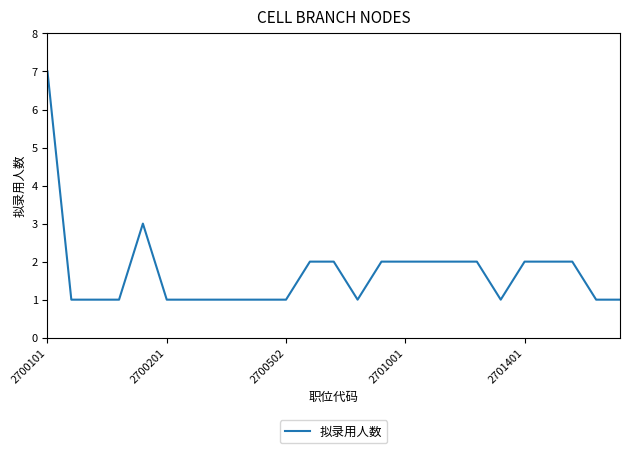

What is the greatest value displayed?

7